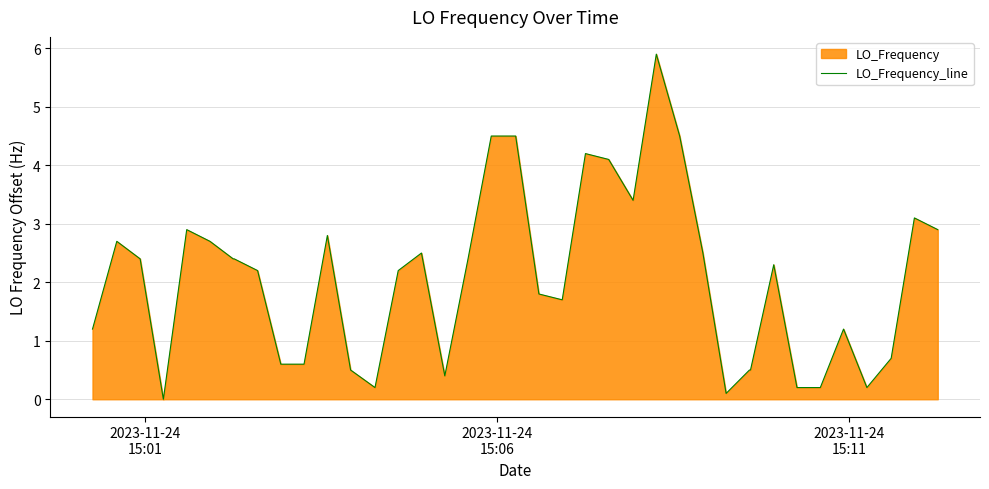

What is the greatest value displayed?

5.9